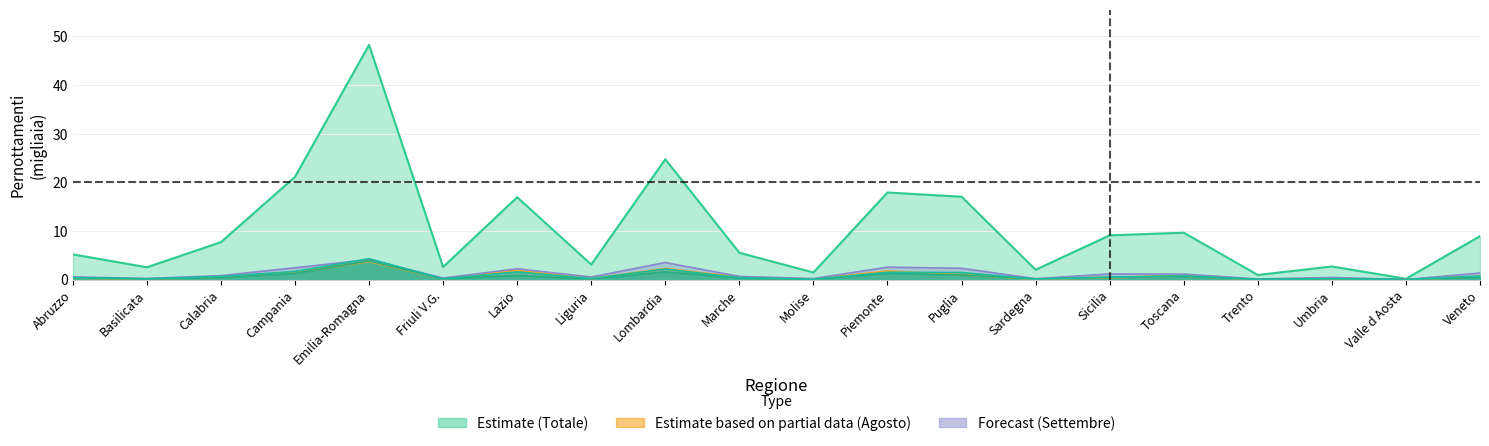

Is it true that agosto equals 0.3 at Friuli V.G.?

False